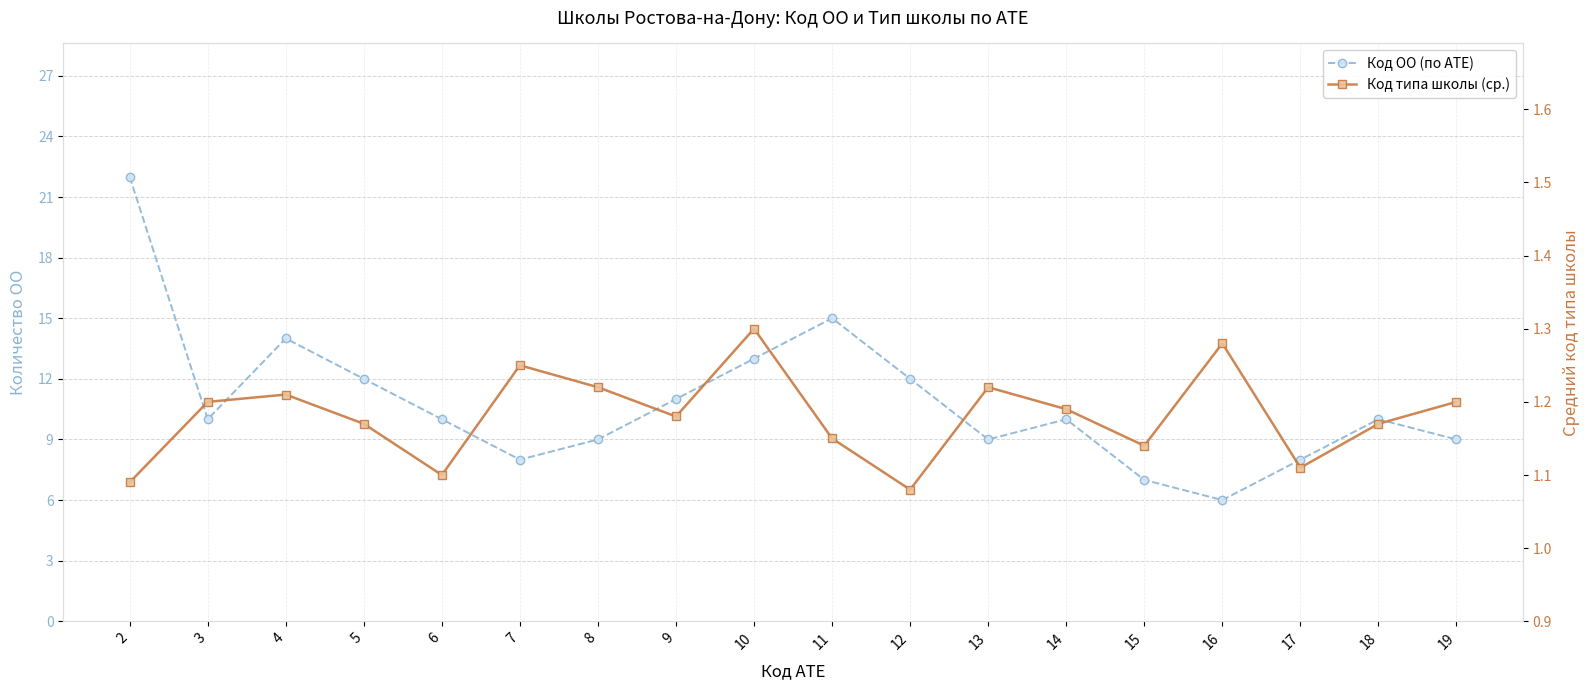

At 12, list the series in order from smallest to largest.

Код типа школы (ср.), Код ОО (по АТЕ)